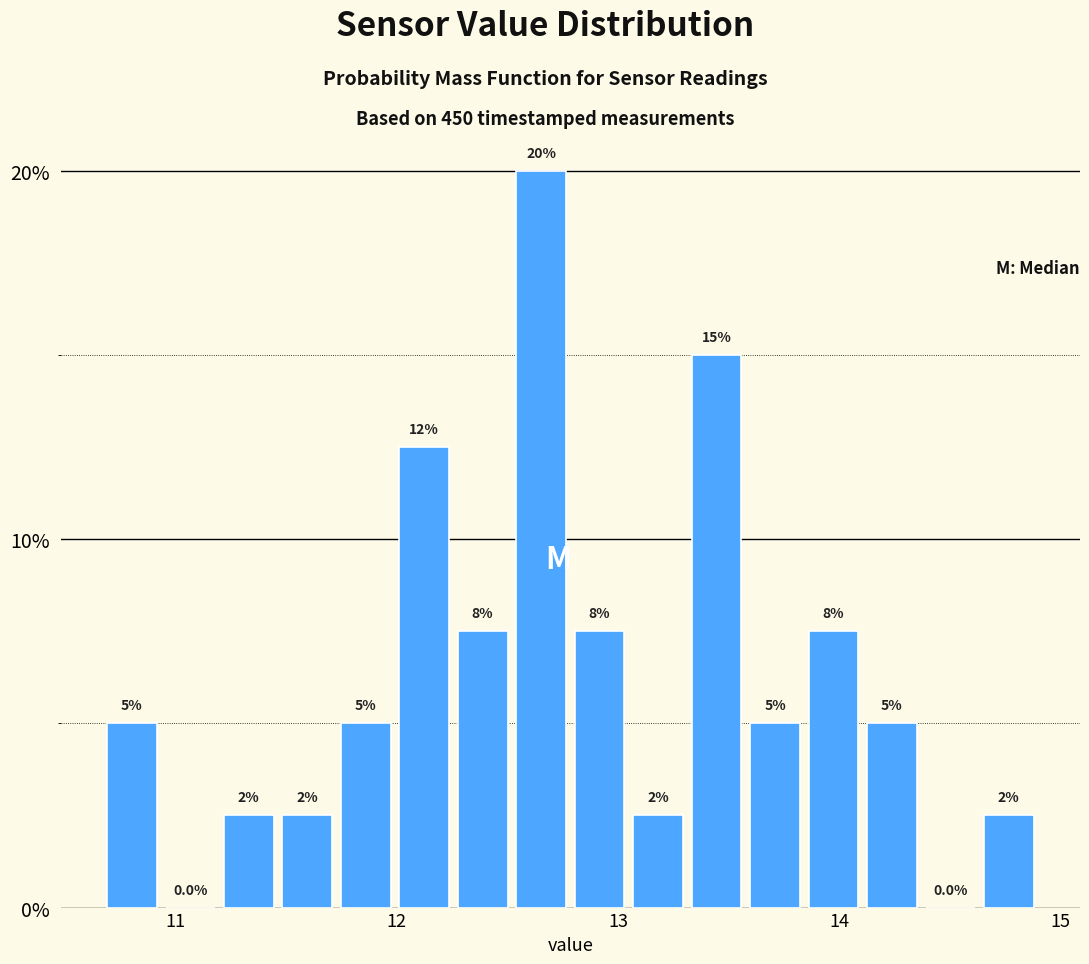

Around what value on the x-axis is the tallest bar? Give the approximate position of its centre, as read against the axis.

12.7